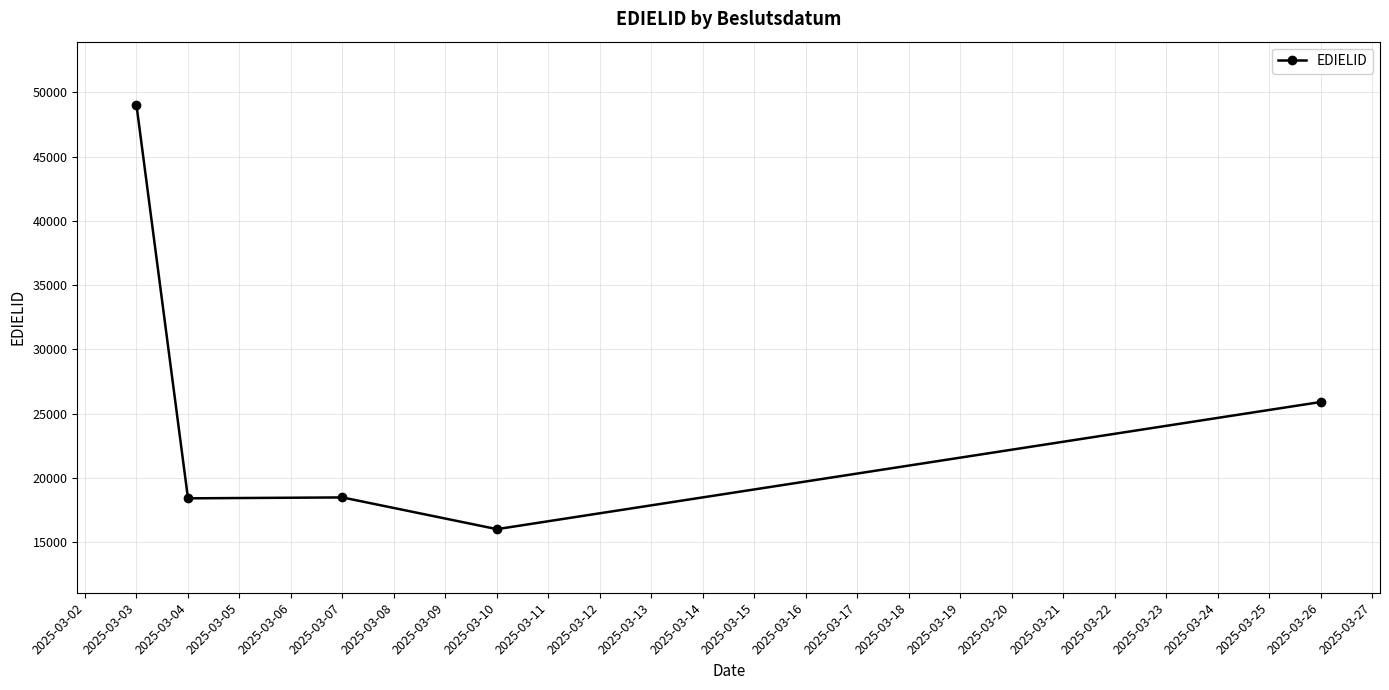

How many series are shown in this chart?

1